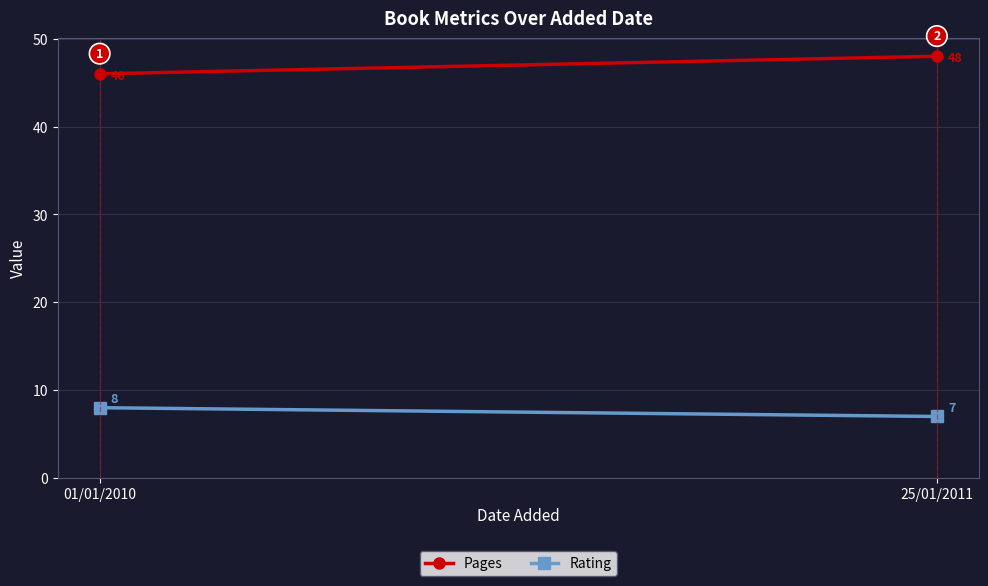

What are all the series names shown in the legend?

Pages, Rating